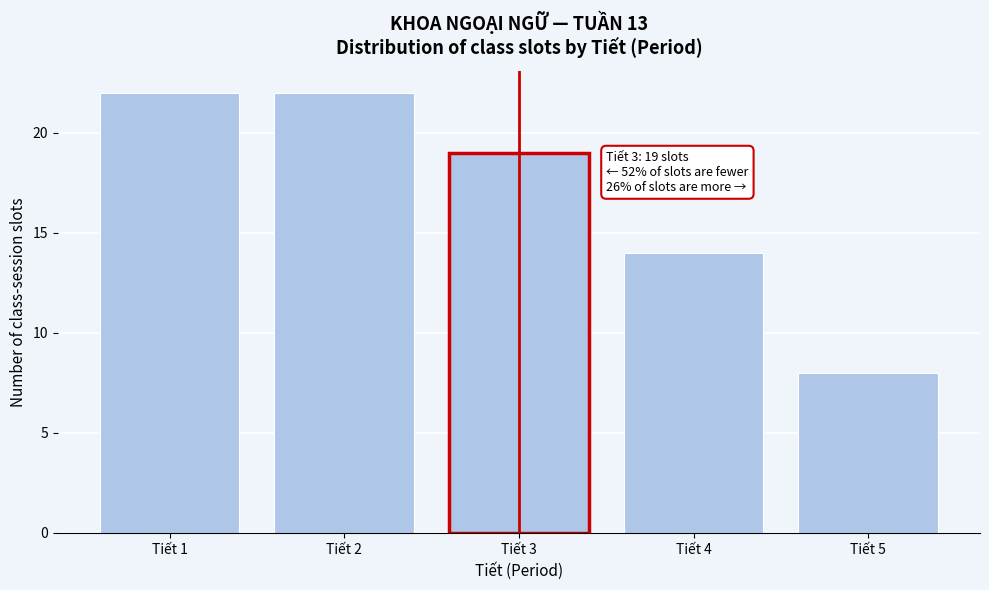

Reading left to right, what are all the values shown in this chart?

Tiết 1=22	Tiết 2=22	Tiết 3=19	Tiết 4=14	Tiết 5=8